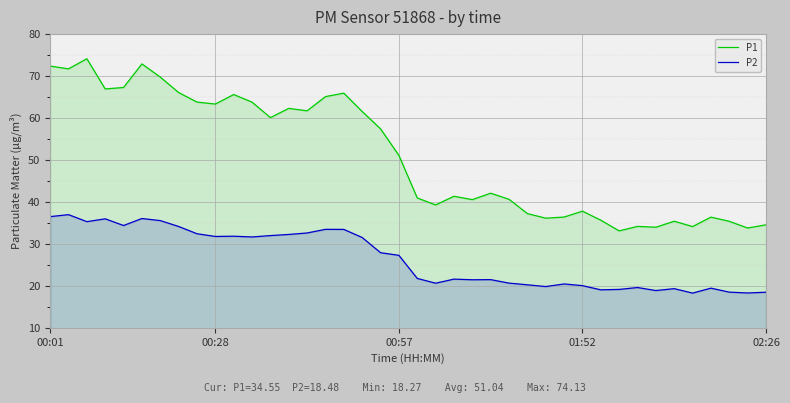

What are all the series names shown in the legend?

P1, P2